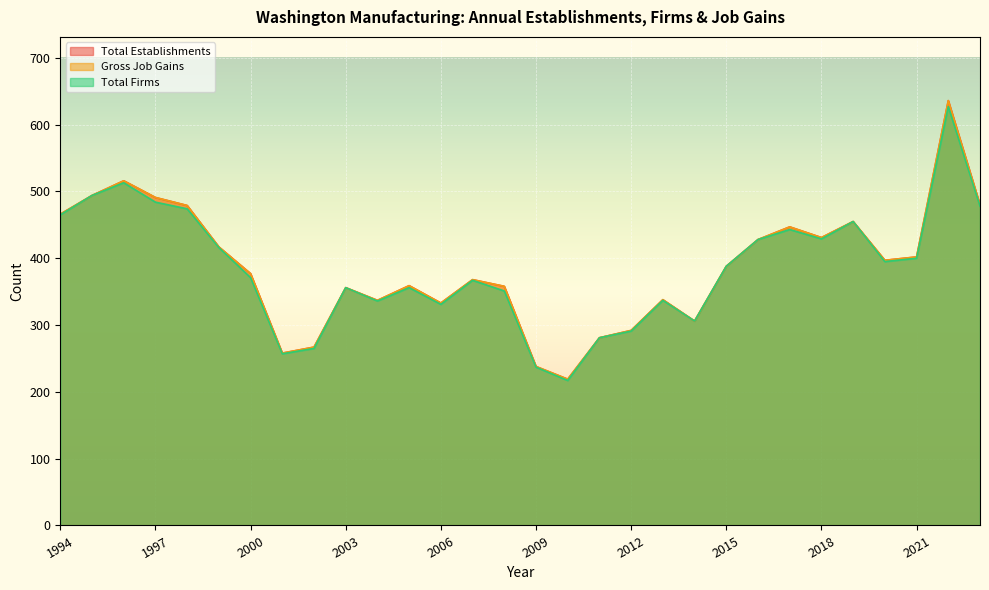

True or false: Total Establishments and Total Firms intersect in this chart.

False